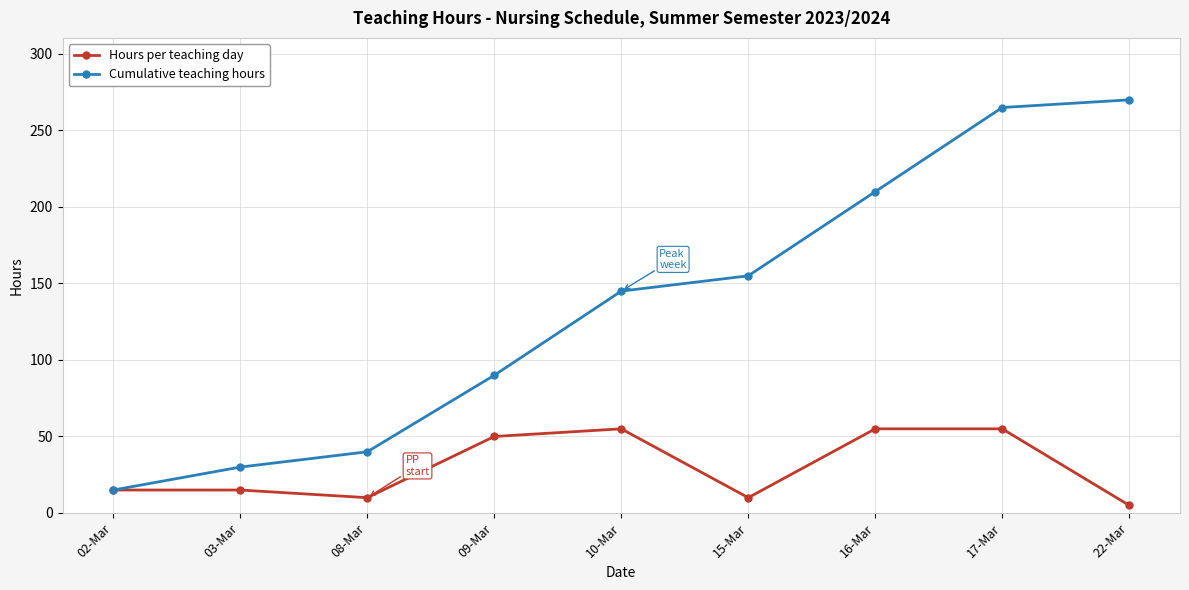

Where is Cumulative teaching hours nearest to the value 142?

10-Mar